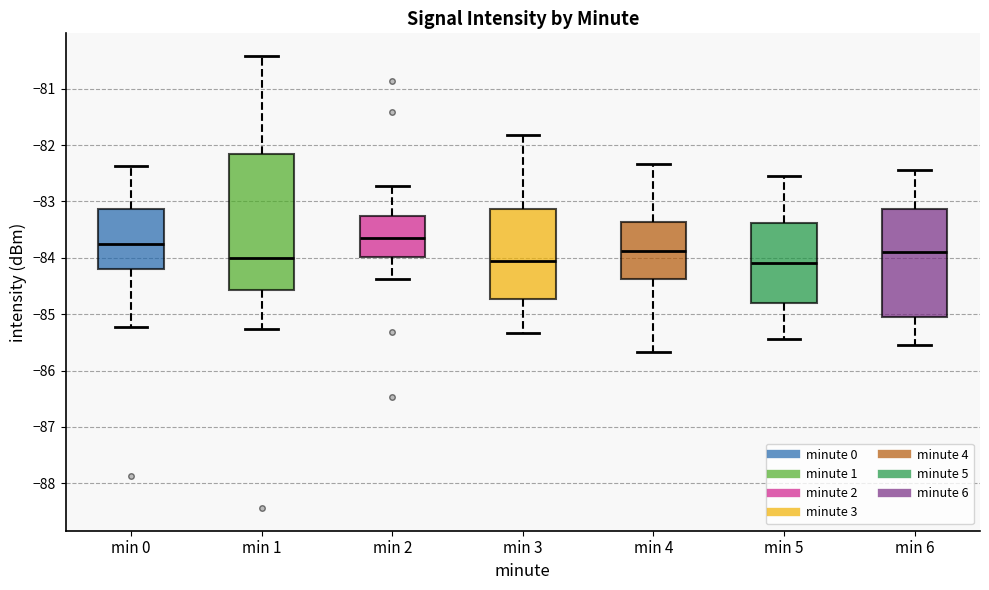

Which box's median line is the highest?

min 2